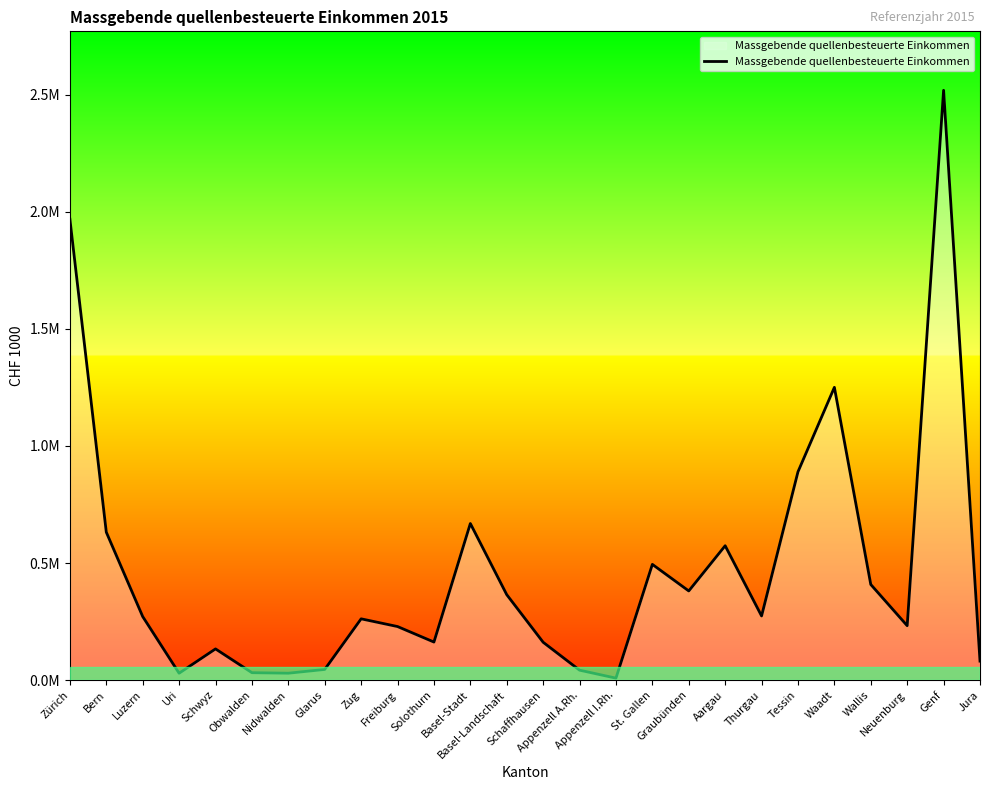

What value does the data have at Waadt?

1250337.5